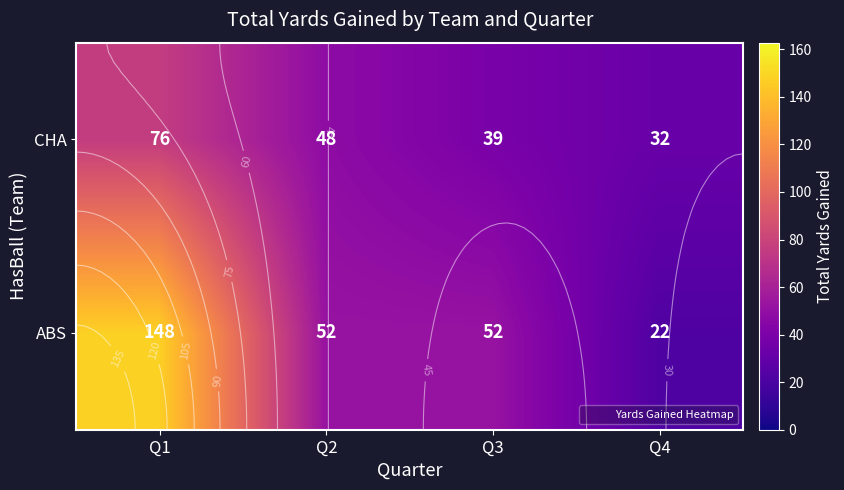

What is the difference between the maximum and second lowest values in the CHA series?

37